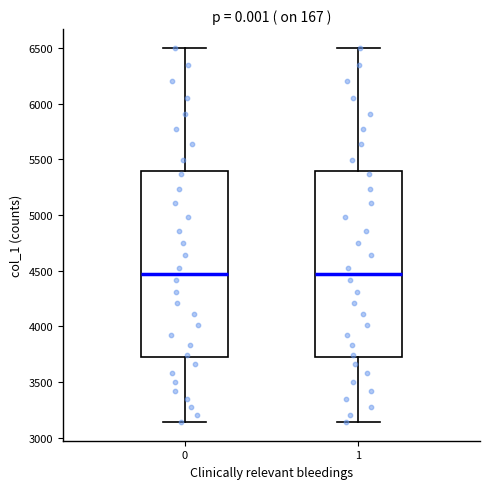

Where does the median line of the box at x = 0 sit on the y-axis? The values are not printed on the chart, so give them approximately, as read against the axis.

4450